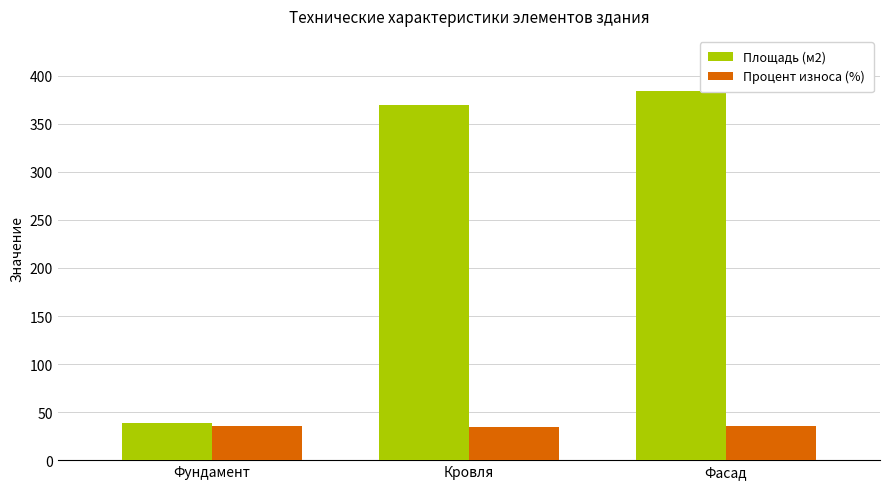

What is the total value across all series at Фасад?

420